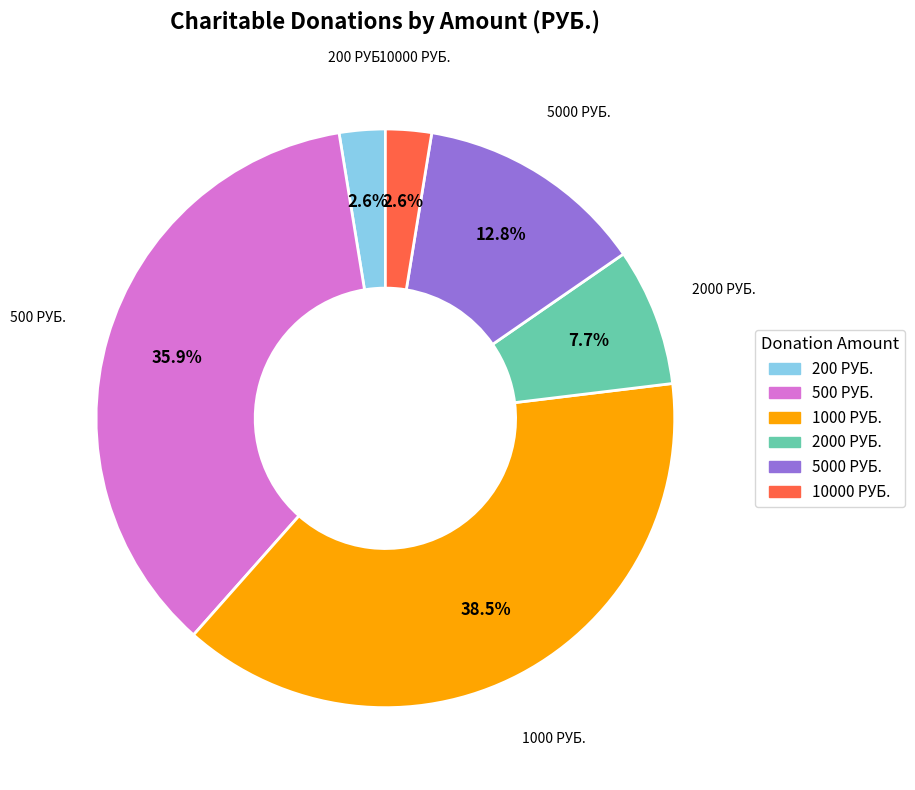

Is there any slice that represents more than half of the pie?

No